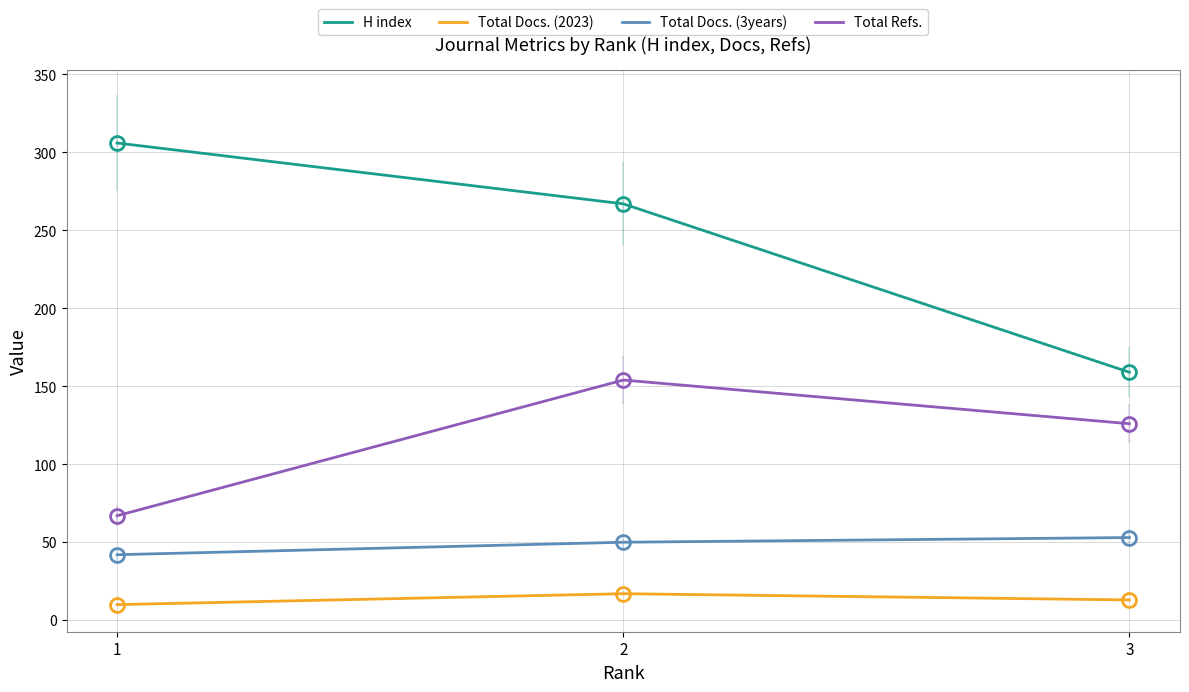

What is the value of the Total Docs. (3years) point at the 2nd from the left?

50